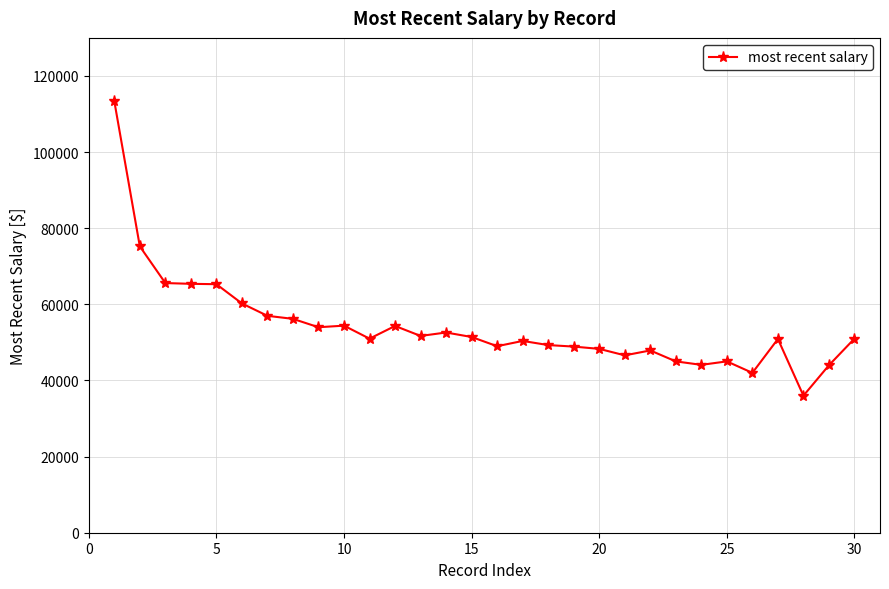

How many distinct data groups are displayed?

1